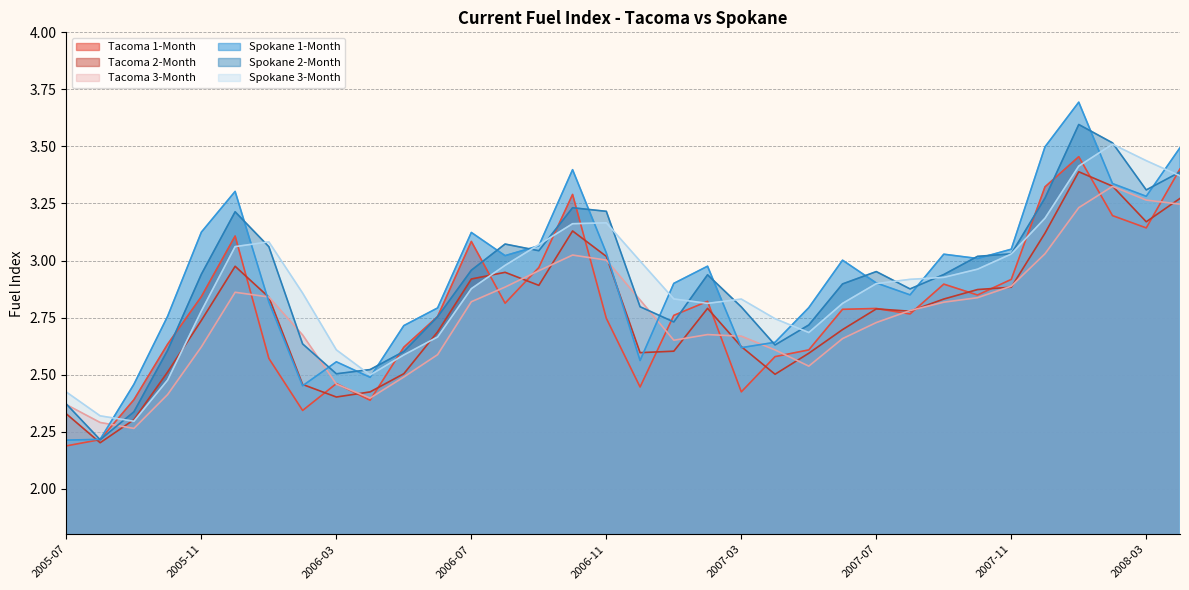

What is the smallest value displayed?

2.2